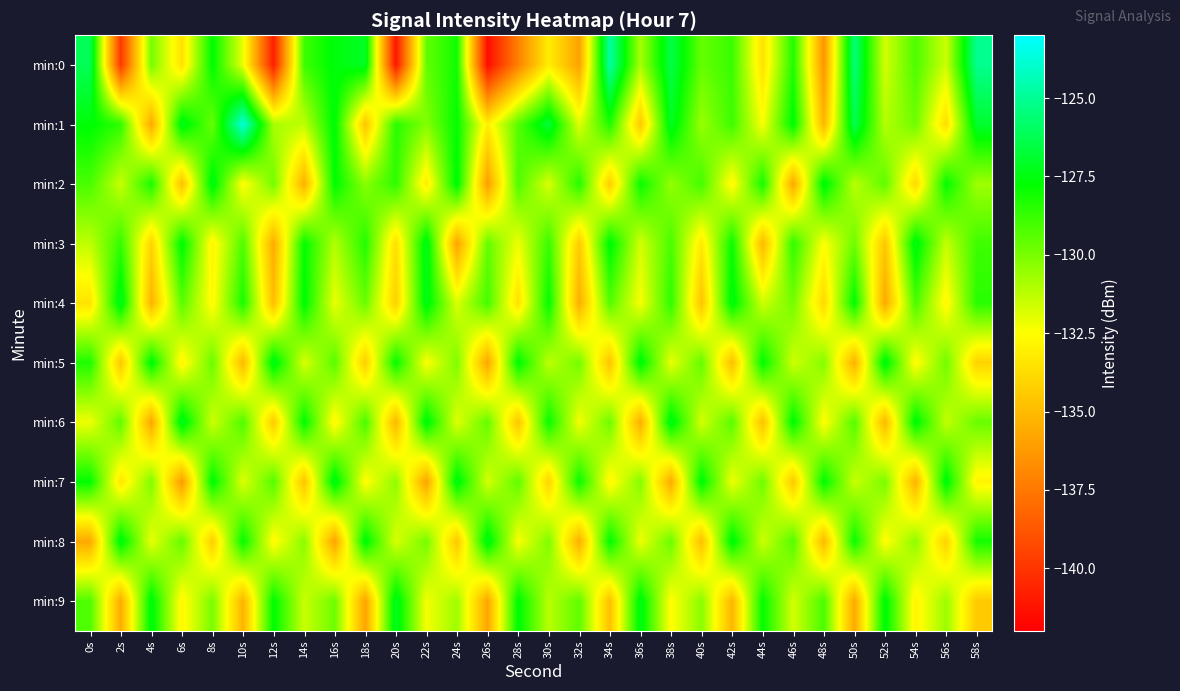

What is the difference between the highest and lowest values at 6s?

9.1